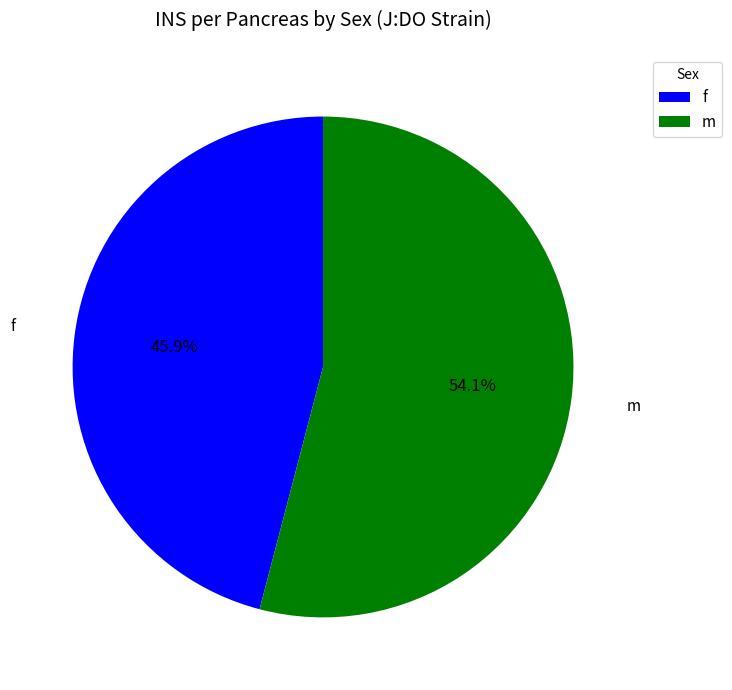

Between f and m, which is larger?

m